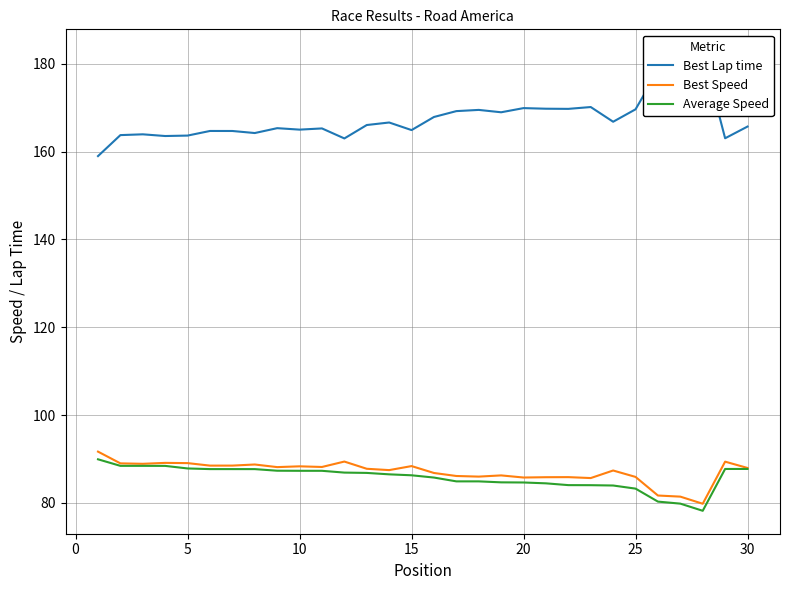

What is the highest value of the Best Speed series?

91.7